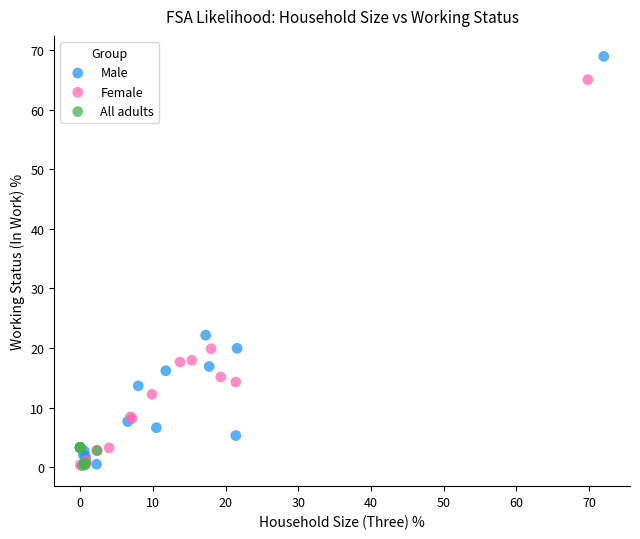

What are all the series names shown in the legend?

Male, Female, All adults